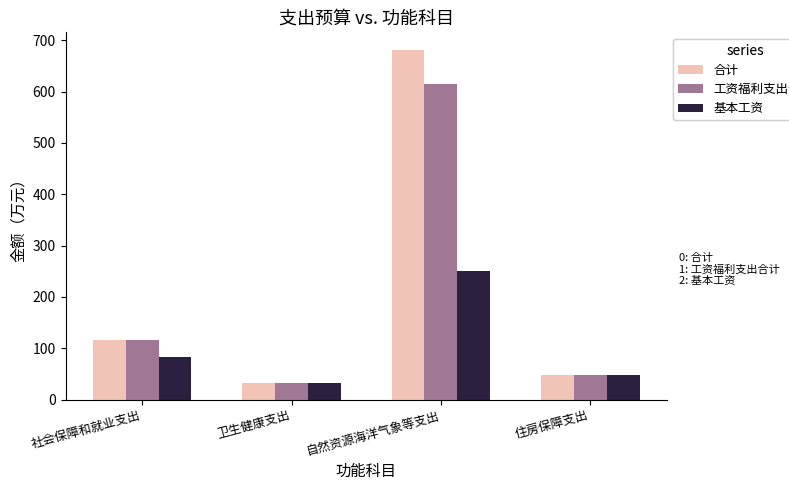

Does the chart contain any negative values?

No